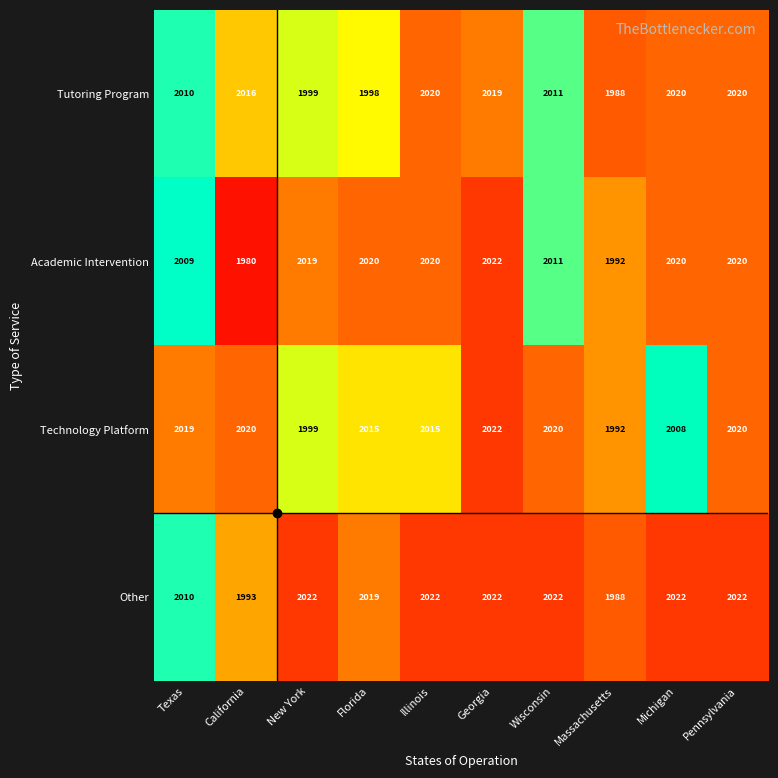

What is the total value across all series at California?

8009